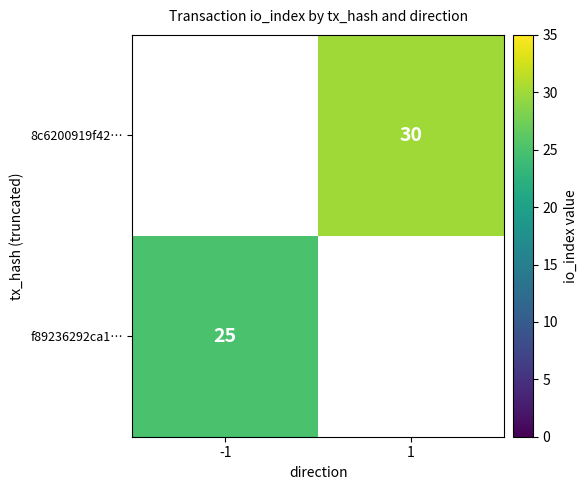

The 8c6200919f42… series shows 47.6 at 1. True or false?

False